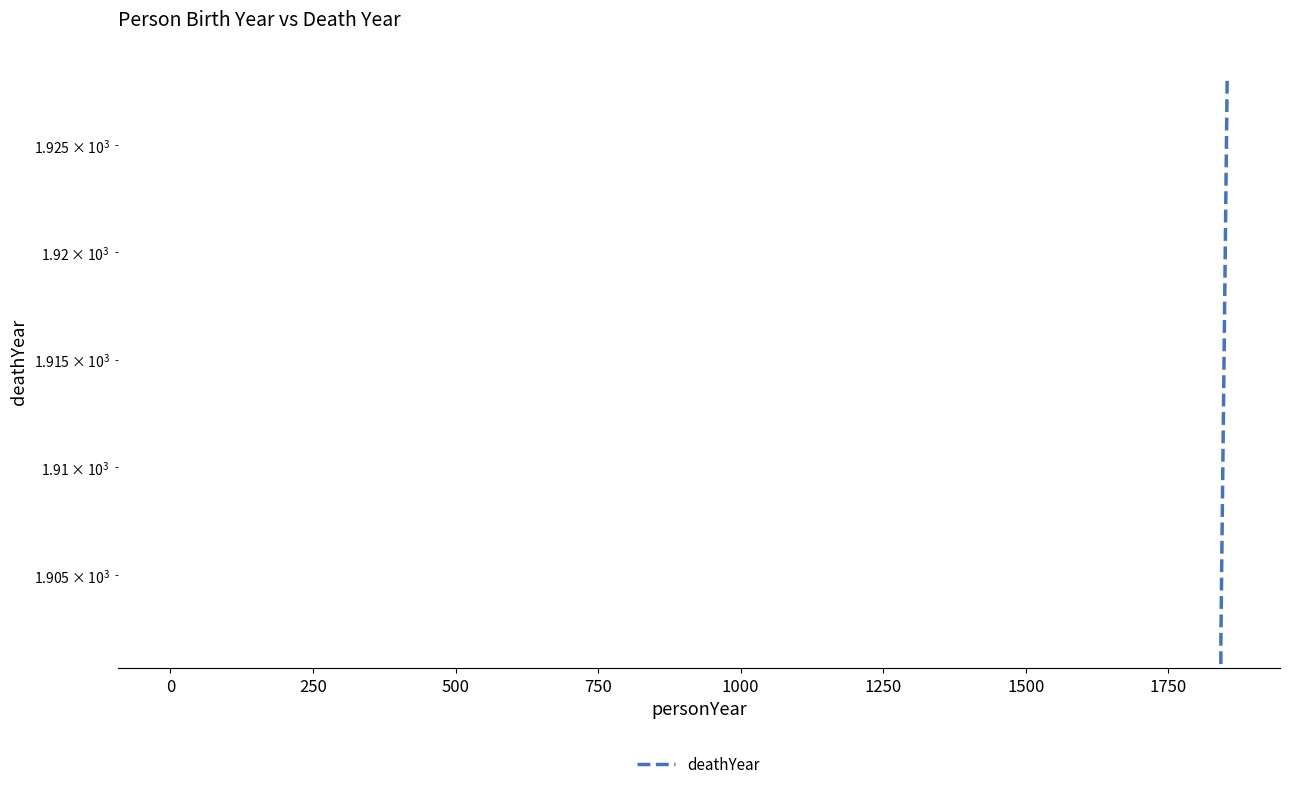

True or false: the data shows 2944 at −250.

False